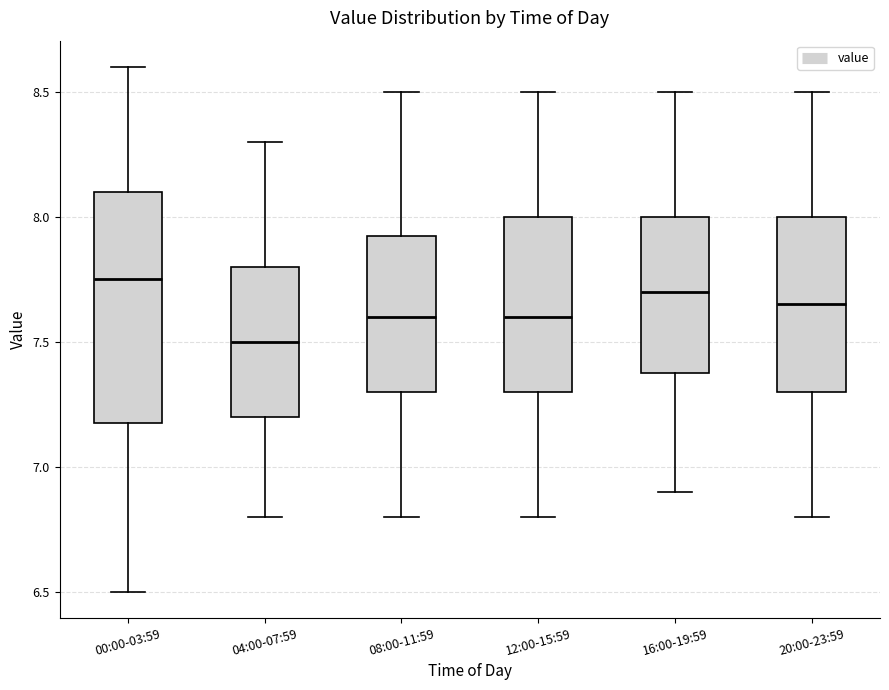

Where is the upper edge of the box for 12:00-15:59 on the y-axis? The values are not printed on the chart, so give them approximately, as read against the axis.

8.00